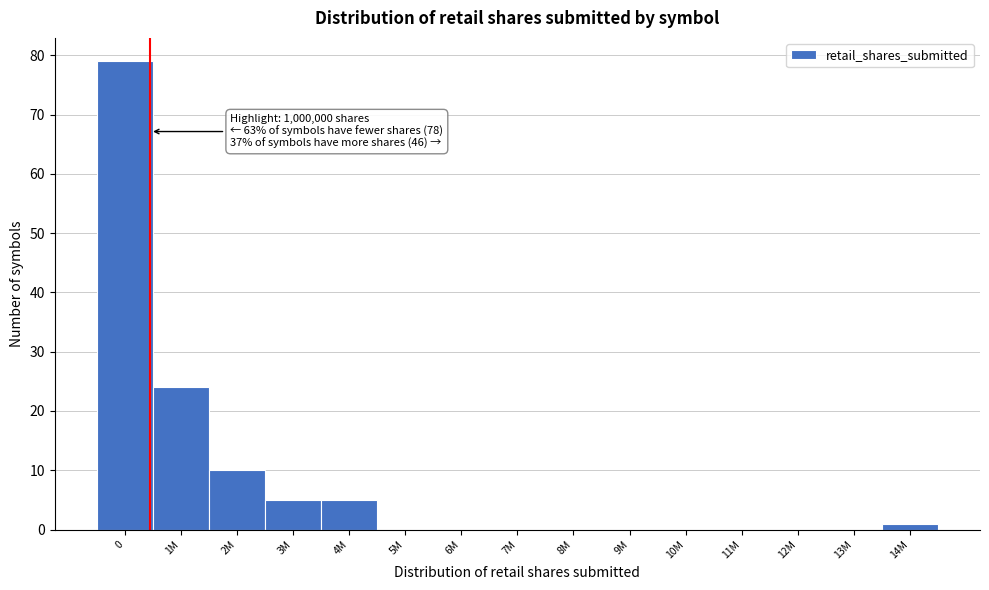

Reading left to right, list all the values displayed in this chart.

0=79	1M=24	2M=10	3M=5	4M=5	5M=0	6M=0	7M=0	8M=0	9M=0	10M=0	11M=0	12M=0	13M=0	14M=1